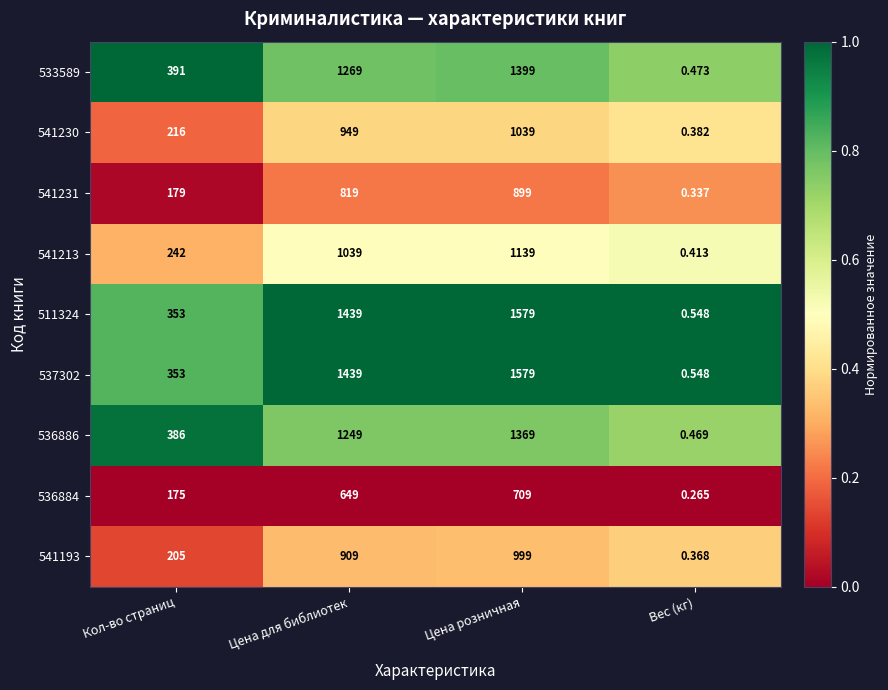

Where is 533589 nearest to the value 699?

Кол-во страниц